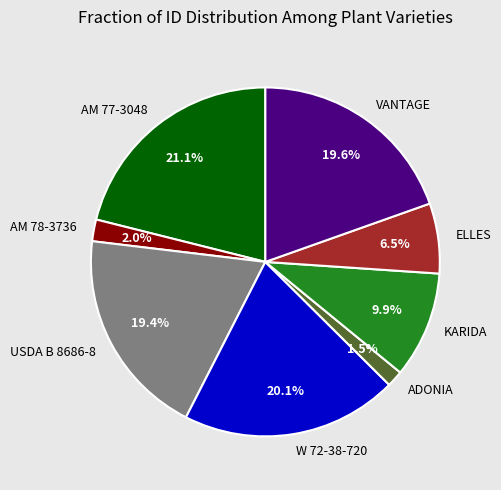

To the nearest percent, what is the difference between the largest and smallest slice percentages?

20%